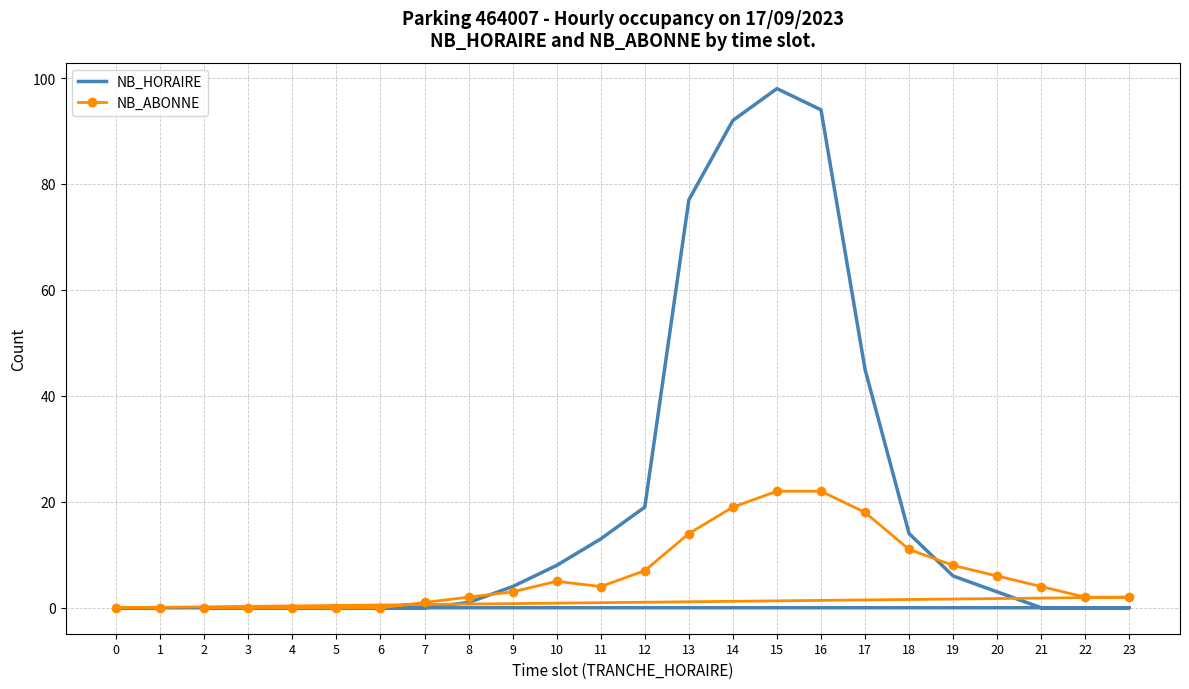

Rank the series at 18 from lowest to highest value.

NB_ABONNE, NB_HORAIRE